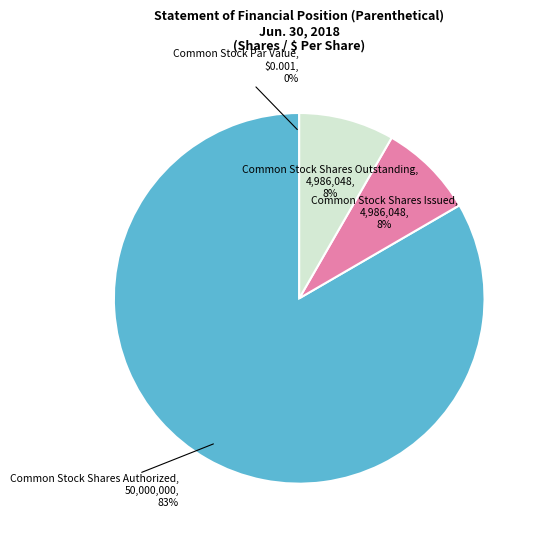

Is there any slice that represents more than half of the pie?

Yes